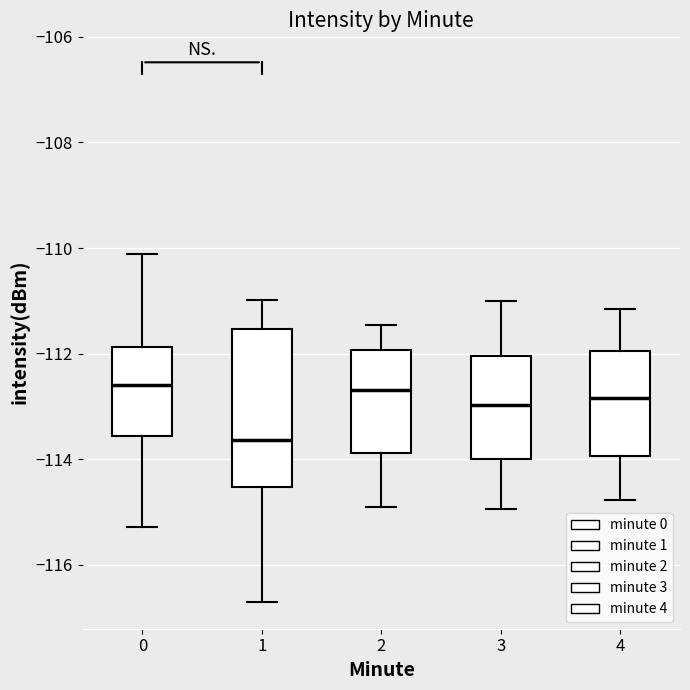

Where does the median line of the box at x = 3 sit on the y-axis? The values are not printed on the chart, so give them approximately, as read against the axis.

-113.0